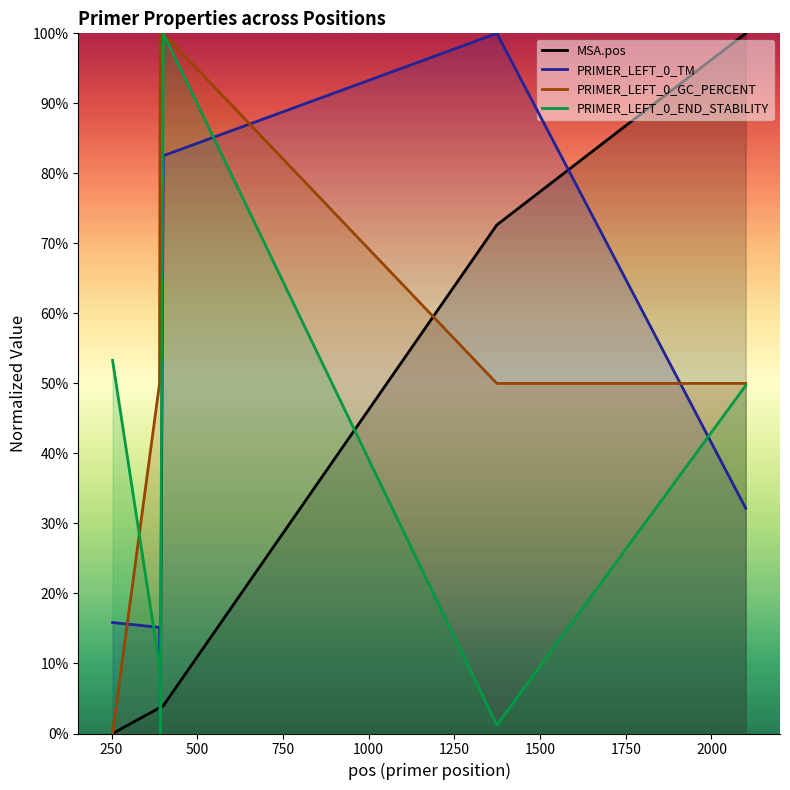

Is it true that PRIMER_LEFT_0_GC_PERCENT equals 0.5 at 1250?

True